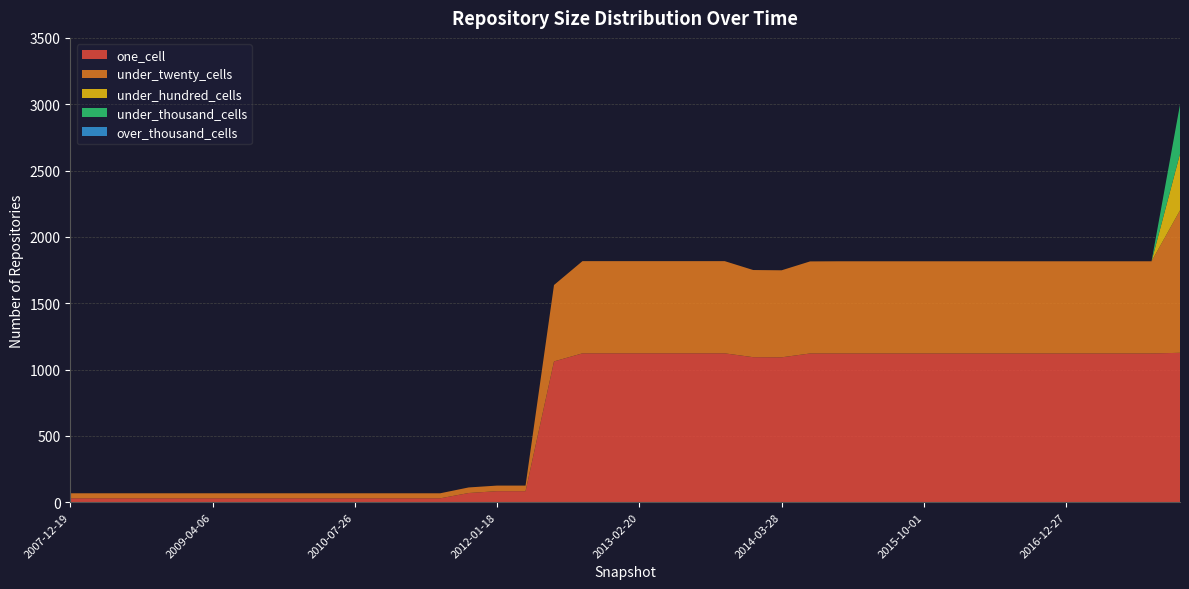

Reading right to left, transcribe all the data shown in this chart.

one_cell: 1126	1121	1121	1121	1121	1121	1121	1121	1121	1121	1121	1121	1121	1121	1092	1093	1122	1122	1122	1122	1122	1122	1061	83	83	69	29	29	29	29	29	29	29	29	29	29	29	29	29	29
under_twenty_cells: 1074	695	695	695	695	695	695	695	695	695	695	695	695	694	656	657	695	695	695	695	695	695	576	42	42	42	38	38	38	38	38	38	38	38	38	38	38	38	38	38
under_hundred_cells: 426	0	0	0	0	0	0	0	0	0	0	0	0	0	0	0	0	0	0	0	0	0	0	0	0	0	0	0	0	0	0	0	0	0	0	0	0	0	0	0
under_thousand_cells: 371	0	0	0	0	0	0	0	0	0	0	0	0	0	0	0	0	0	0	0	0	0	0	0	0	0	0	0	0	0	0	0	0	0	0	0	0	0	0	0
over_thousand_cells: 0	0	0	0	0	0	0	0	0	0	0	0	0	0	0	0	0	0	0	0	0	0	0	0	0	0	0	0	0	0	0	0	0	0	0	0	0	0	0	0